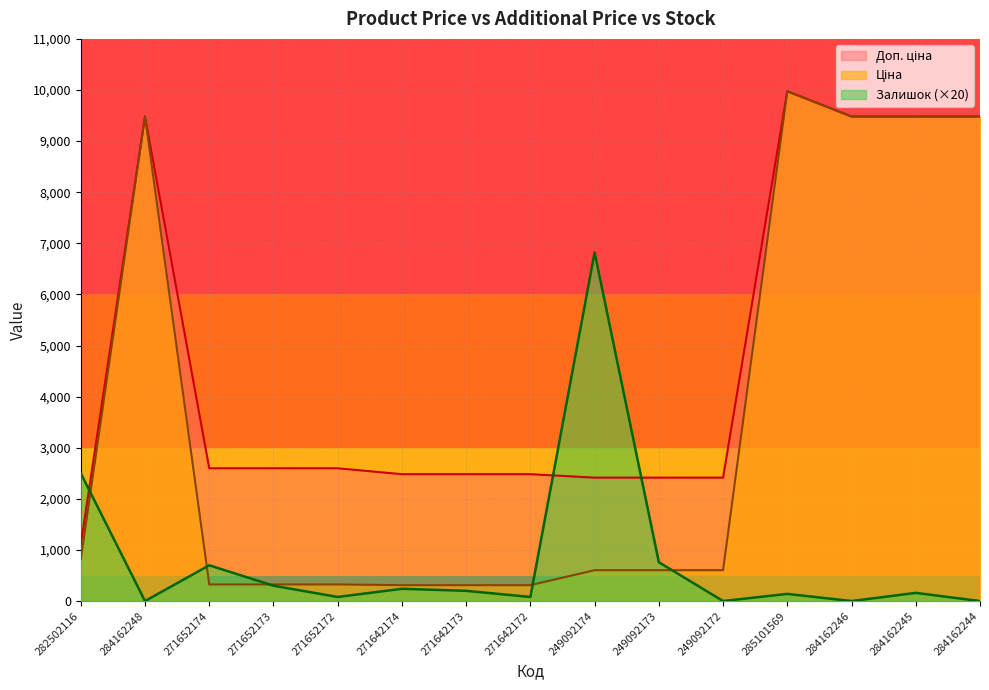

Where does the Залишок series first go above 160?

282502116